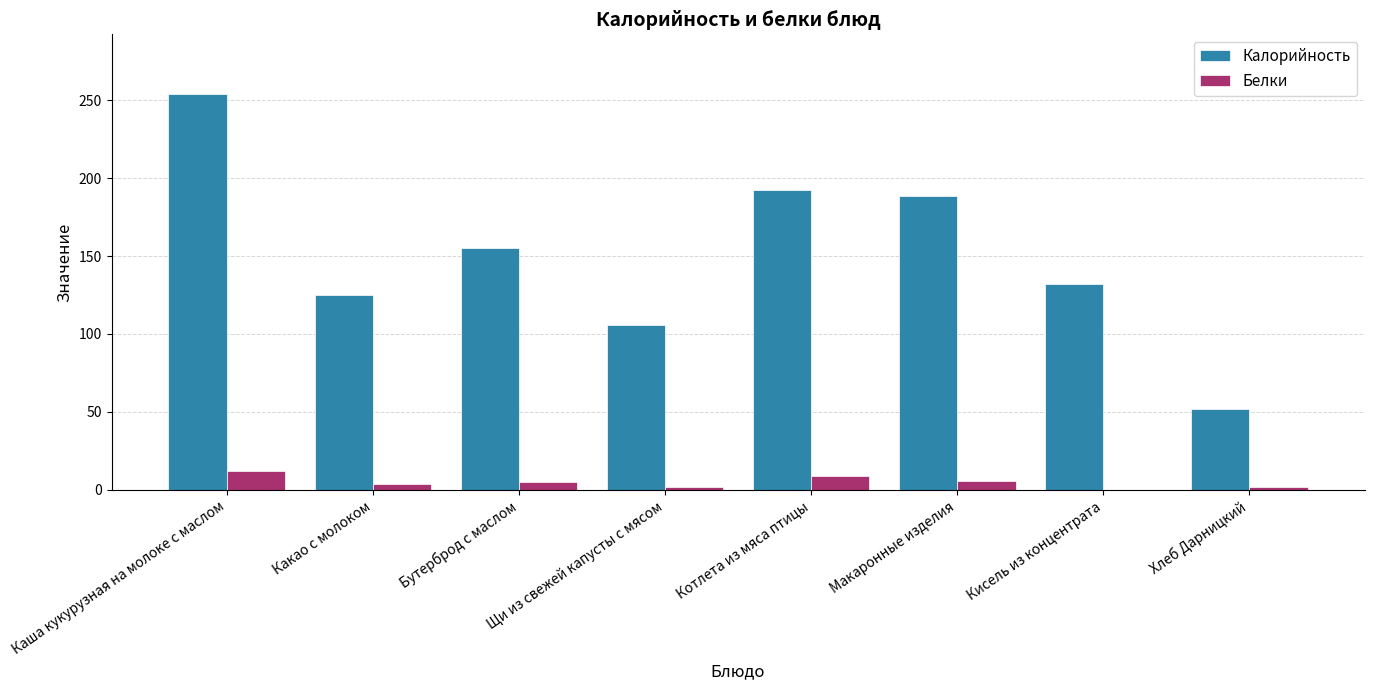

Which series changed the most between Каша кукурузная на молоке с маслом and Макаронные изделия?

Калорийность